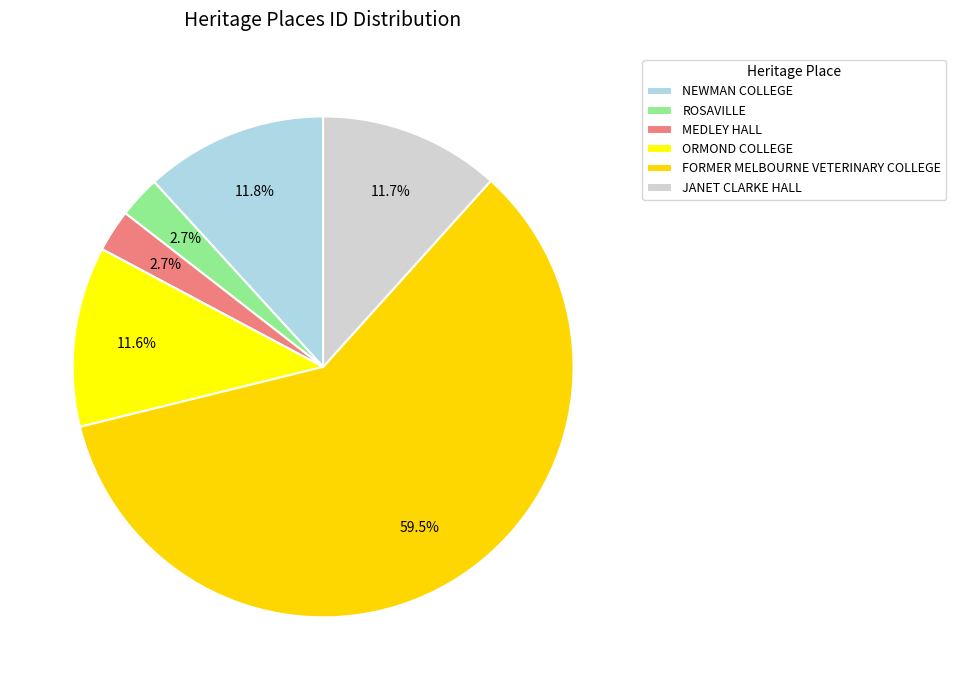

How many slices are in this pie chart?

6